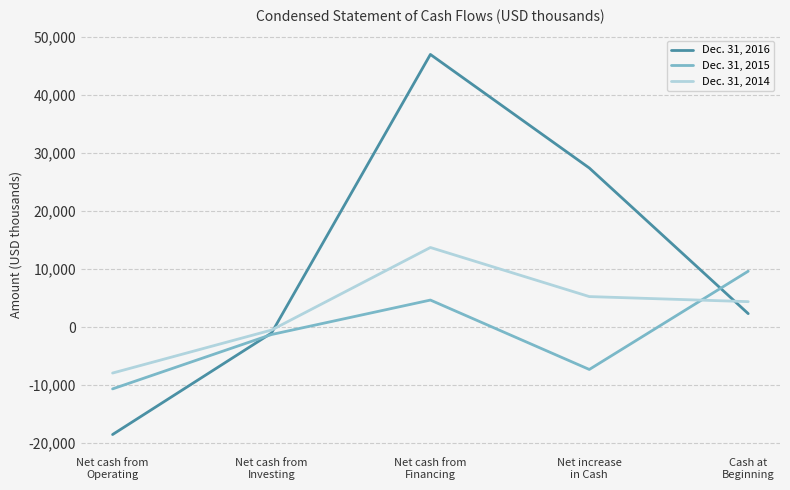

What is the sum of the Dec. 31, 2016 values at Net cash from
Financing and Net cash from
Investing?

45959